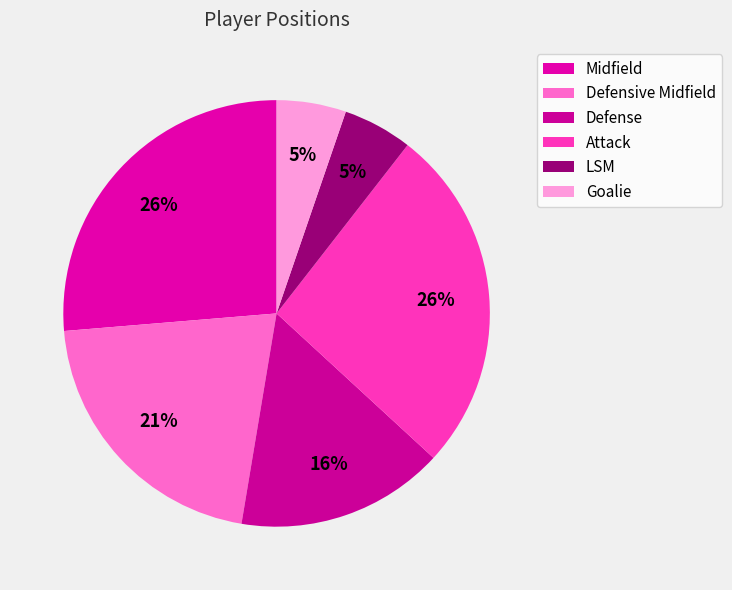

To the nearest percent, what portion does LSM represent?

5%